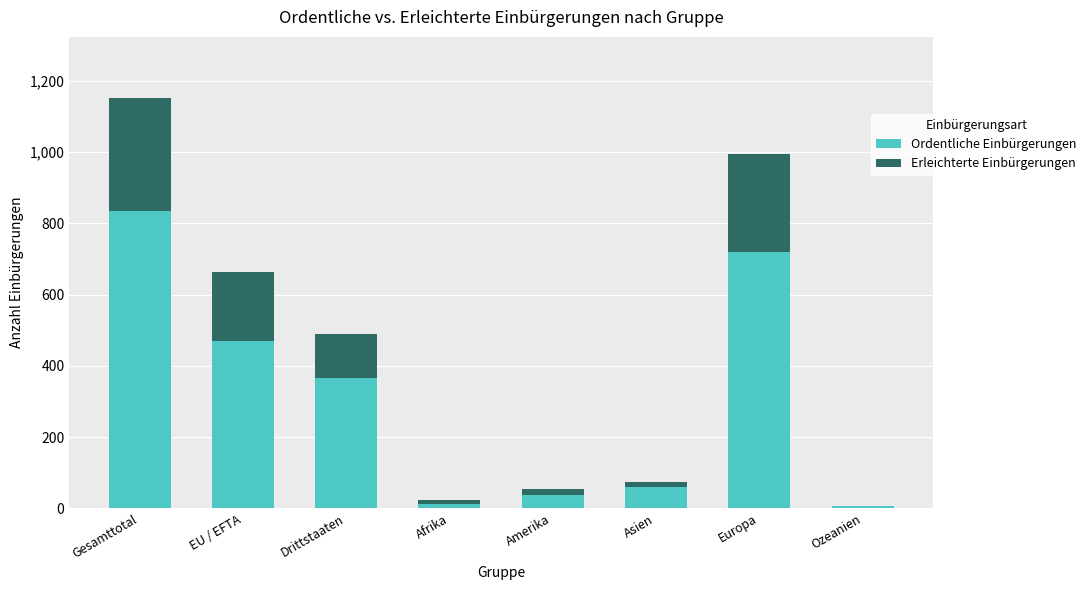

What is the highest value of the Ordentliche Einbürgerungen series?

834